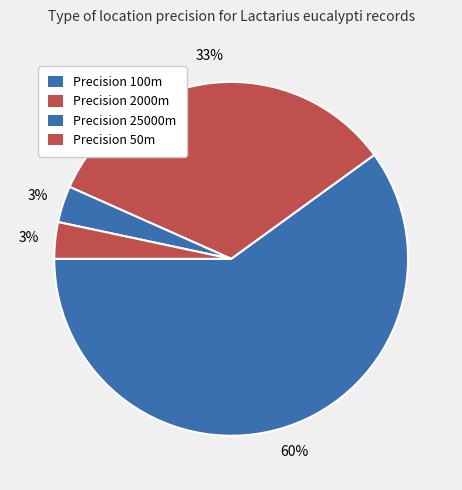

Count the number of slices in the pie.

4